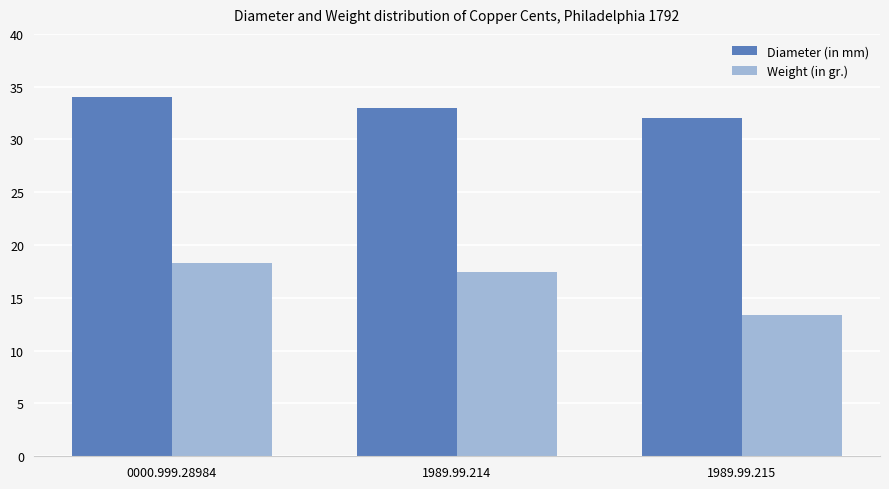

The value of Weight (in gr.) at 1989.99.215 is 6.0. True or false?

False